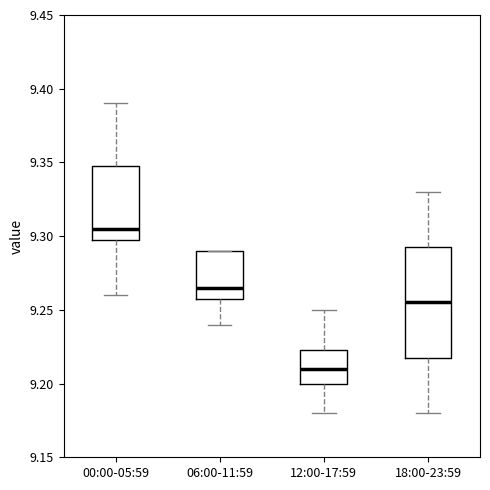

Where does the upper whisker of the box for 18:00-23:59 end on the y-axis? The values are not printed on the chart, so give them approximately, as read against the axis.

9.330